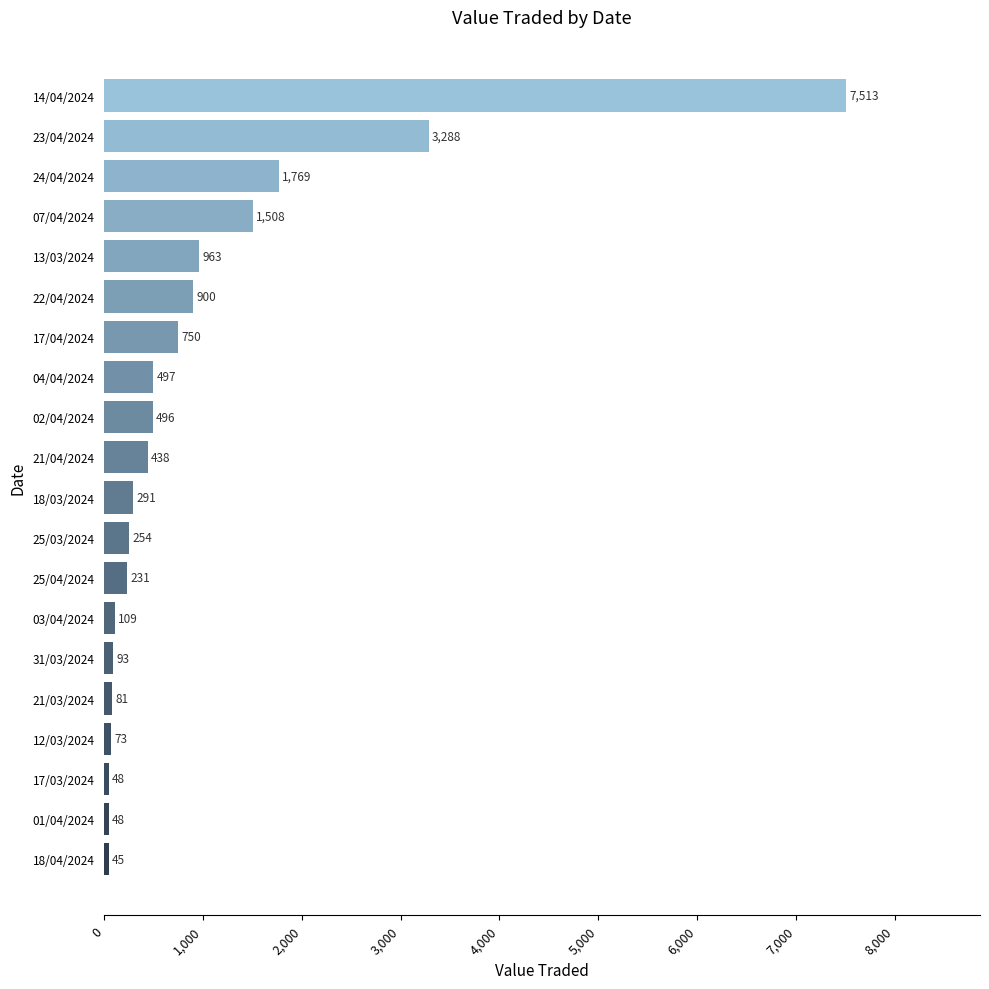

Does the chart contain stacked bars?

No